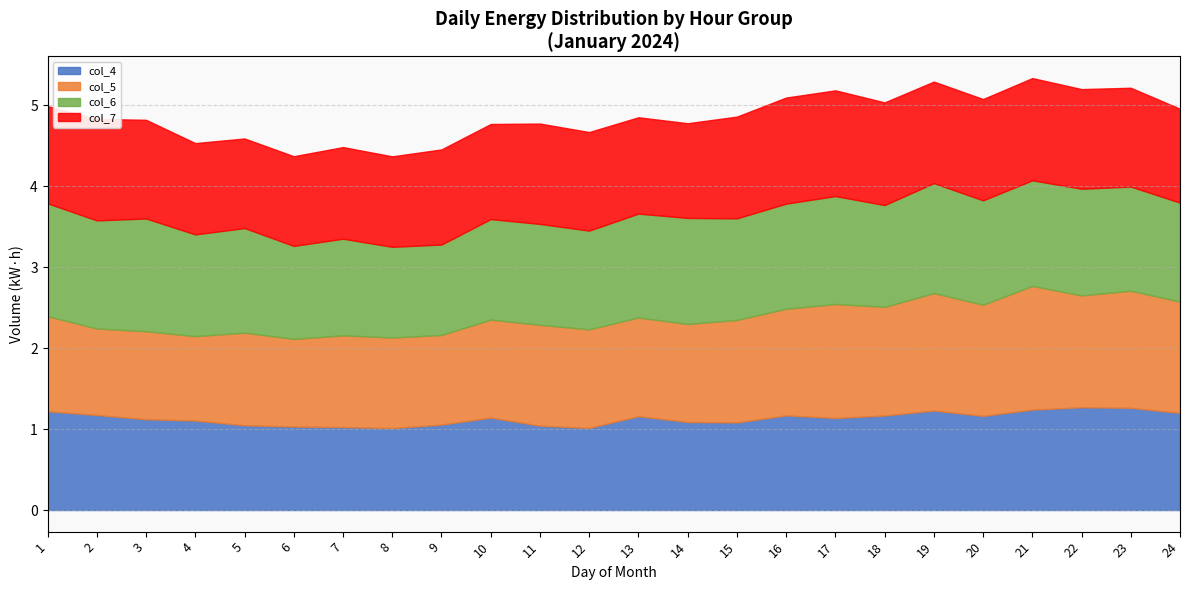

At which label does col_5 reach its minimum?

4